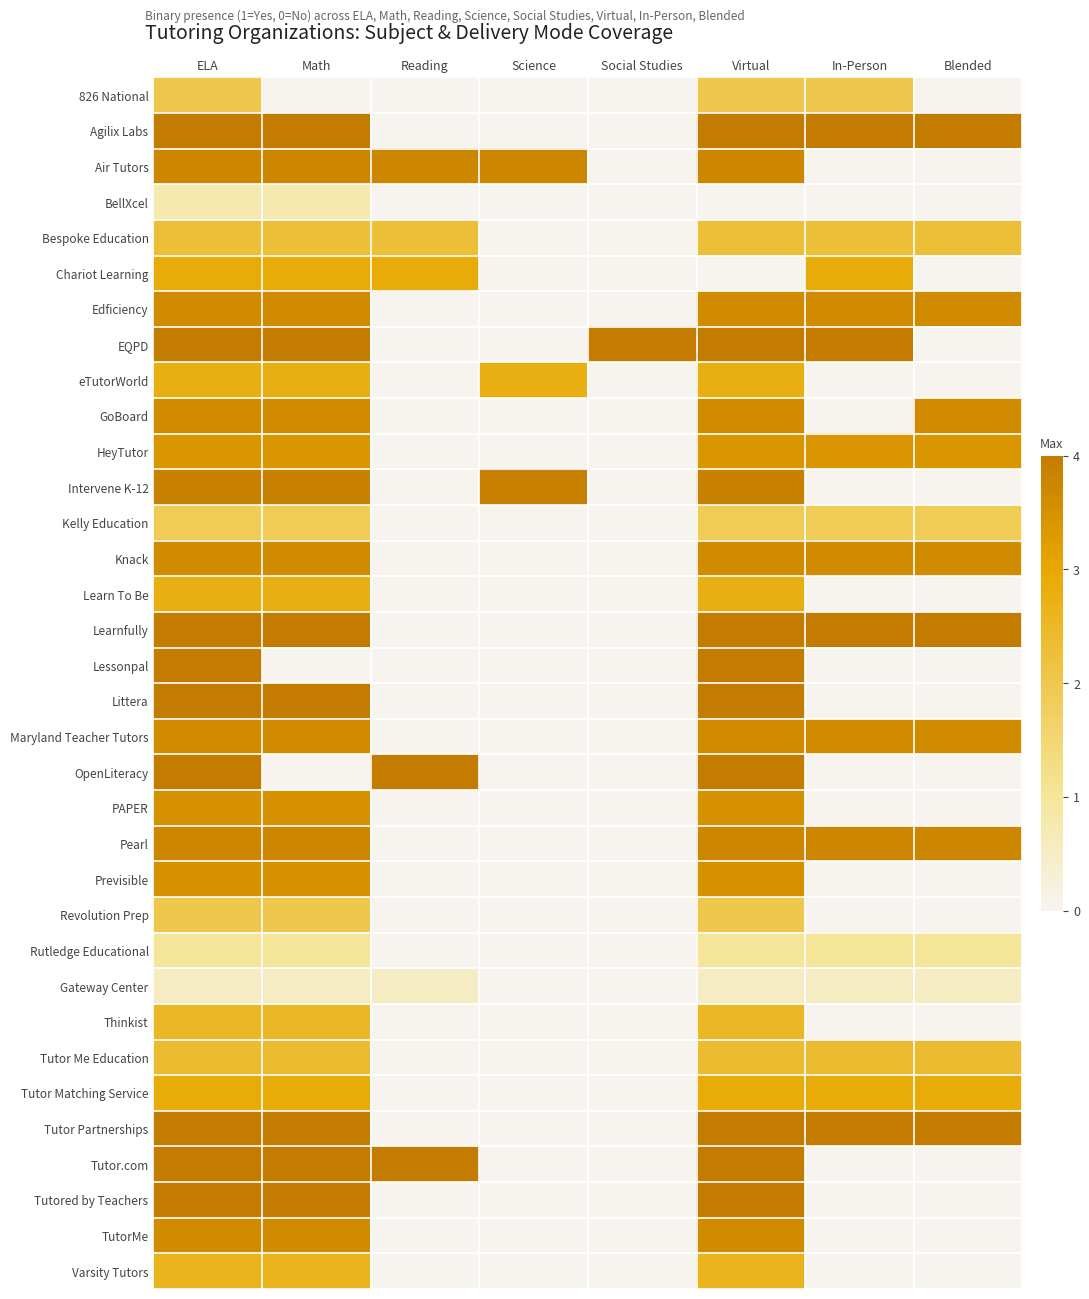

Reading right to left, transcribe all the data shown in this chart.

826 National: Blended=0.0	In-Person=2.0	Virtual=2.0	Social Studies=0.0	Science=0.0	Reading=0.0	Math=0.0	ELA=2.0
Agilix Labs: Blended=4.5	In-Person=4.5	Virtual=4.5	Social Studies=0.0	Science=0.0	Reading=0.0	Math=4.5	ELA=4.5
Air Tutors: Blended=0.0	In-Person=0.0	Virtual=3.8	Social Studies=0.0	Science=3.8	Reading=3.8	Math=3.8	ELA=3.8
BellXcel: Blended=0.0	In-Person=0.0	Virtual=0.0	Social Studies=0.0	Science=0.0	Reading=0.0	Math=0.8	ELA=0.8
Bespoke Education: Blended=2.2	In-Person=2.2	Virtual=2.2	Social Studies=0.0	Science=0.0	Reading=2.2	Math=2.2	ELA=2.2
Chariot Learning: Blended=0.0	In-Person=2.9	Virtual=0.0	Social Studies=0.0	Science=0.0	Reading=2.9	Math=2.9	ELA=2.9
Edficiency: Blended=3.6	In-Person=3.6	Virtual=3.6	Social Studies=0.0	Science=0.0	Reading=0.0	Math=3.6	ELA=3.6
EQPD: Blended=0.0	In-Person=4.2	Virtual=4.2	Social Studies=4.2	Science=0.0	Reading=0.0	Math=4.2	ELA=4.2
eTutorWorld: Blended=0.0	In-Person=0.0	Virtual=2.8	Social Studies=0.0	Science=2.8	Reading=0.0	Math=2.8	ELA=2.8
GoBoard: Blended=3.6	In-Person=0.0	Virtual=3.6	Social Studies=0.0	Science=0.0	Reading=0.0	Math=3.6	ELA=3.6
HeyTutor: Blended=3.4	In-Person=3.4	Virtual=3.4	Social Studies=0.0	Science=0.0	Reading=0.0	Math=3.4	ELA=3.4
Intervene K-12: Blended=0.0	In-Person=0.0	Virtual=3.9	Social Studies=0.0	Science=3.9	Reading=0.0	Math=3.9	ELA=3.9
Kelly Education: Blended=1.9	In-Person=1.9	Virtual=1.9	Social Studies=0.0	Science=0.0	Reading=0.0	Math=1.9	ELA=1.9
Knack: Blended=3.6	In-Person=3.6	Virtual=3.6	Social Studies=0.0	Science=0.0	Reading=0.0	Math=3.6	ELA=3.6
Learn To Be: Blended=0.0	In-Person=0.0	Virtual=2.8	Social Studies=0.0	Science=0.0	Reading=0.0	Math=2.8	ELA=2.8
Learnfully: Blended=4.2	In-Person=4.2	Virtual=4.2	Social Studies=0.0	Science=0.0	Reading=0.0	Math=4.2	ELA=4.2
Lessonpal: Blended=0.0	In-Person=0.0	Virtual=4.4	Social Studies=0.0	Science=0.0	Reading=0.0	Math=0.0	ELA=4.4
Littera: Blended=0.0	In-Person=0.0	Virtual=4.2	Social Studies=0.0	Science=0.0	Reading=0.0	Math=4.2	ELA=4.2
Maryland Teacher Tutors: Blended=3.6	In-Person=3.6	Virtual=3.6	Social Studies=0.0	Science=0.0	Reading=0.0	Math=3.6	ELA=3.6
OpenLiteracy: Blended=0.0	In-Person=0.0	Virtual=4.2	Social Studies=0.0	Science=0.0	Reading=4.2	Math=0.0	ELA=4.2
PAPER: Blended=0.0	In-Person=0.0	Virtual=3.5	Social Studies=0.0	Science=0.0	Reading=0.0	Math=3.5	ELA=3.5
Pearl: Blended=3.8	In-Person=3.8	Virtual=3.8	Social Studies=0.0	Science=0.0	Reading=0.0	Math=3.8	ELA=3.8
Previsible: Blended=0.0	In-Person=0.0	Virtual=3.5	Social Studies=0.0	Science=0.0	Reading=0.0	Math=3.5	ELA=3.5
Revolution Prep: Blended=0.0	In-Person=0.0	Virtual=2.0	Social Studies=0.0	Science=0.0	Reading=0.0	Math=2.0	ELA=2.0
Rutledge Educational: Blended=1.0	In-Person=1.0	Virtual=1.0	Social Studies=0.0	Science=0.0	Reading=0.0	Math=1.0	ELA=1.0
Gateway Center: Blended=0.5	In-Person=0.5	Virtual=0.5	Social Studies=0.0	Science=0.0	Reading=0.5	Math=0.5	ELA=0.5
Thinkist: Blended=0.0	In-Person=0.0	Virtual=2.5	Social Studies=0.0	Science=0.0	Reading=0.0	Math=2.5	ELA=2.5
Tutor Me Education: Blended=2.4	In-Person=2.4	Virtual=2.4	Social Studies=0.0	Science=0.0	Reading=0.0	Math=2.4	ELA=2.4
Tutor Matching Service: Blended=2.9	In-Person=2.9	Virtual=2.9	Social Studies=0.0	Science=0.0	Reading=0.0	Math=2.9	ELA=2.9
Tutor Partnerships: Blended=4.2	In-Person=4.2	Virtual=4.2	Social Studies=0.0	Science=0.0	Reading=0.0	Math=4.2	ELA=4.2
Tutor.com: Blended=0.0	In-Person=0.0	Virtual=4.2	Social Studies=0.0	Science=0.0	Reading=4.2	Math=4.2	ELA=4.2
Tutored by Teachers: Blended=0.0	In-Person=0.0	Virtual=4.2	Social Studies=0.0	Science=0.0	Reading=0.0	Math=4.2	ELA=4.2
TutorMe: Blended=0.0	In-Person=0.0	Virtual=3.6	Social Studies=0.0	Science=0.0	Reading=0.0	Math=3.6	ELA=3.6
Varsity Tutors: Blended=0.0	In-Person=0.0	Virtual=2.6	Social Studies=0.0	Science=0.0	Reading=0.0	Math=2.6	ELA=2.6